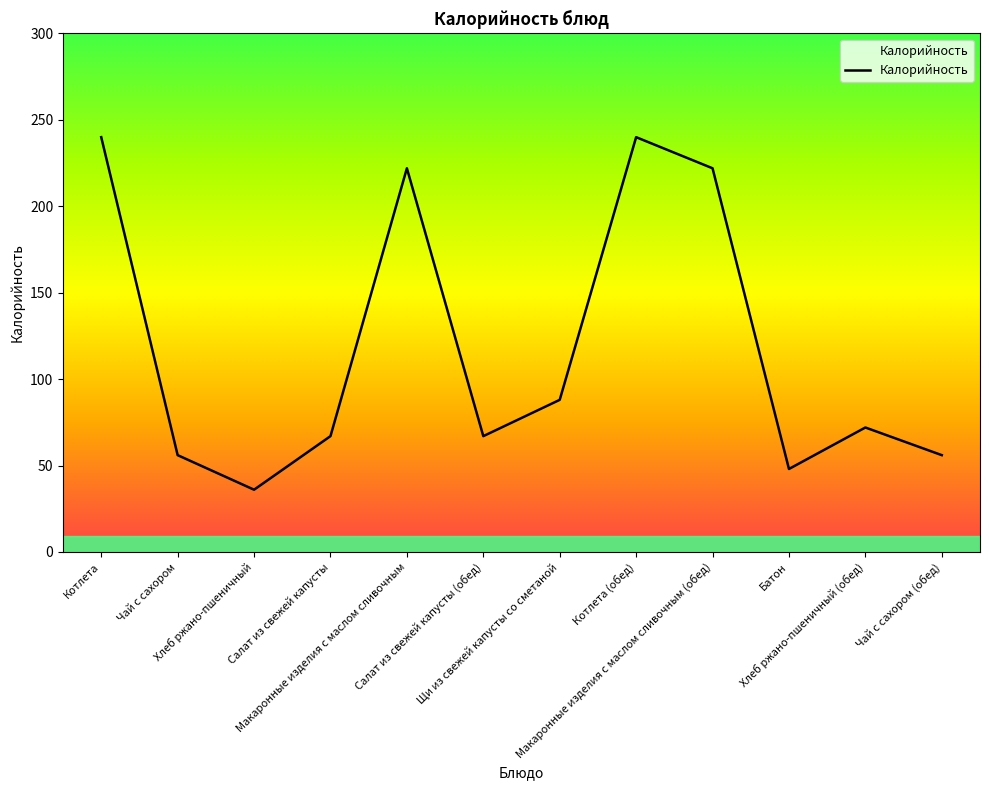

What is the smallest value displayed?

36